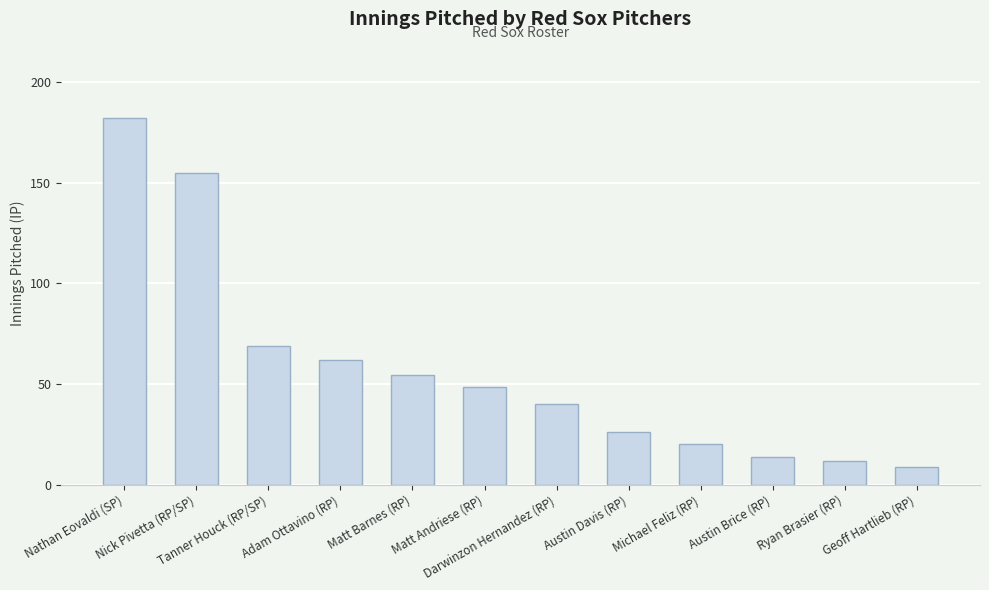

What is the value of the 1st bar from the left?

182.3